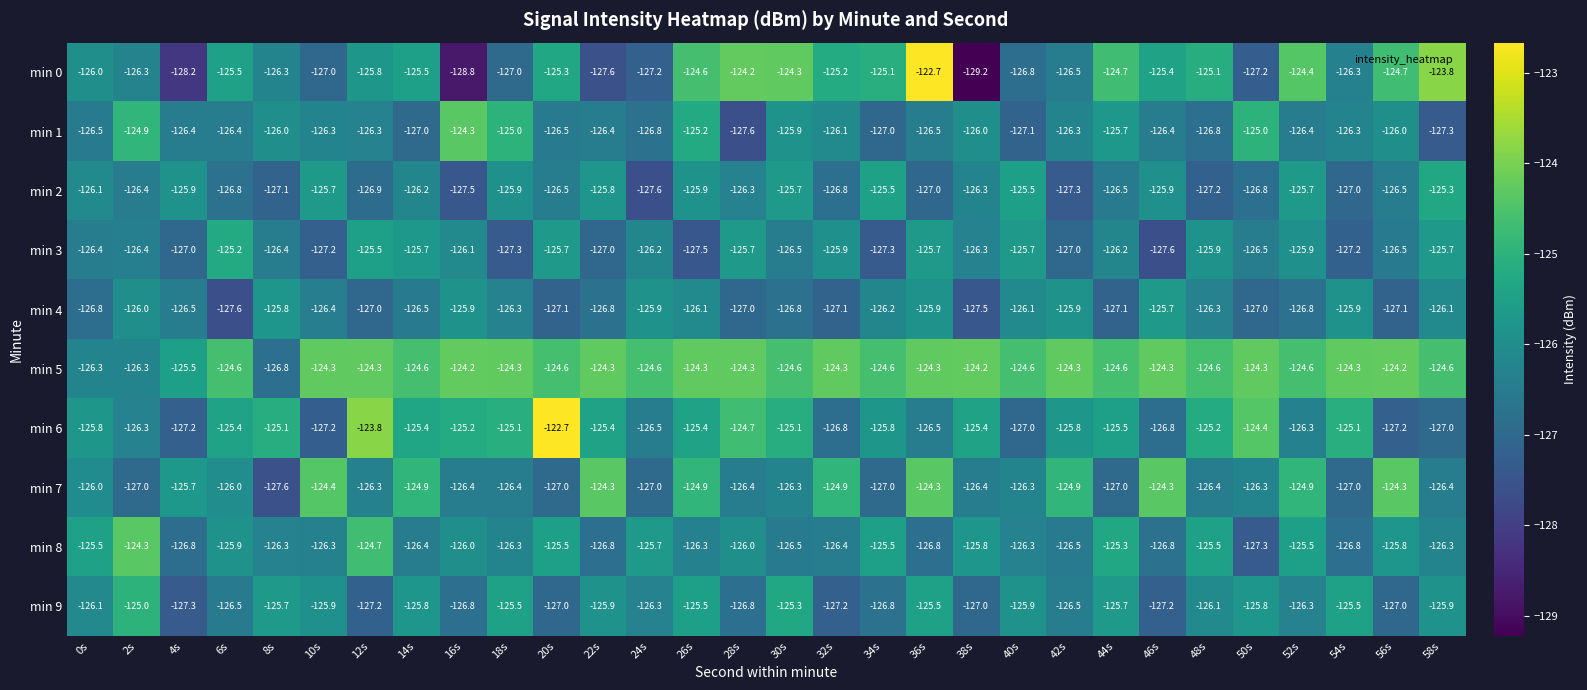

What is the difference between the maximum and minimum values in the min 3 series?

2.4